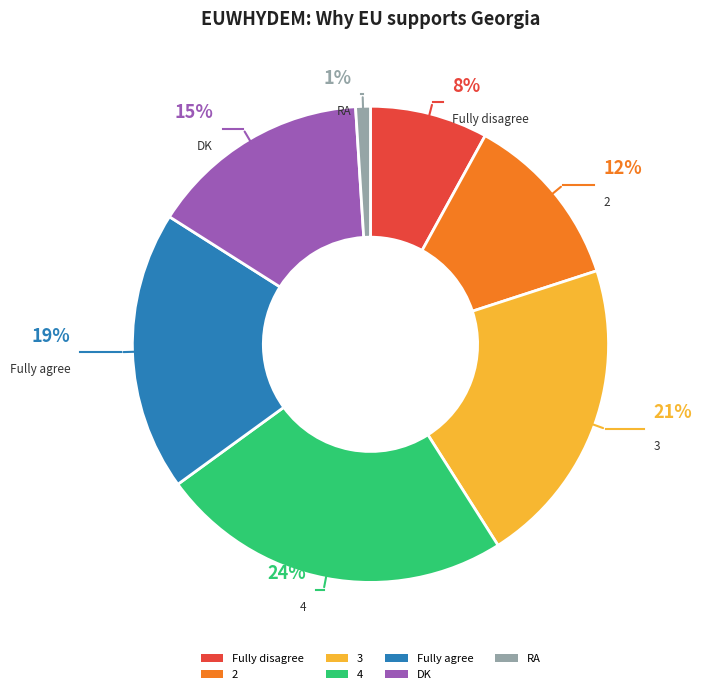

To the nearest percent, what percentage of the pie is DK?

15%